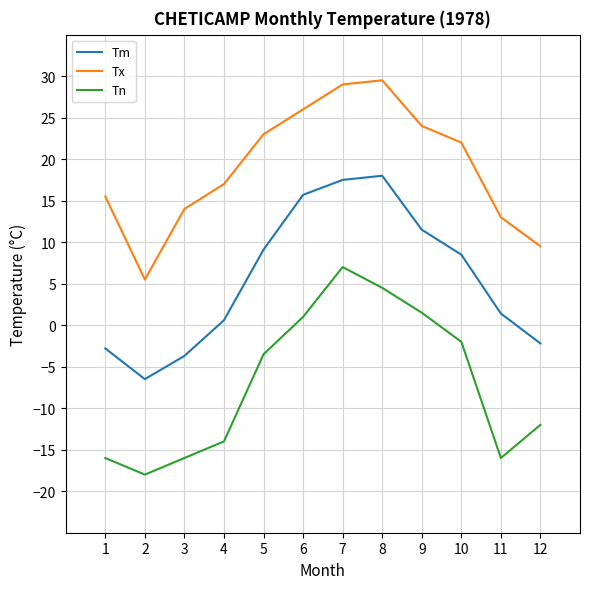

Is this an area chart (filled region under the line)?

No